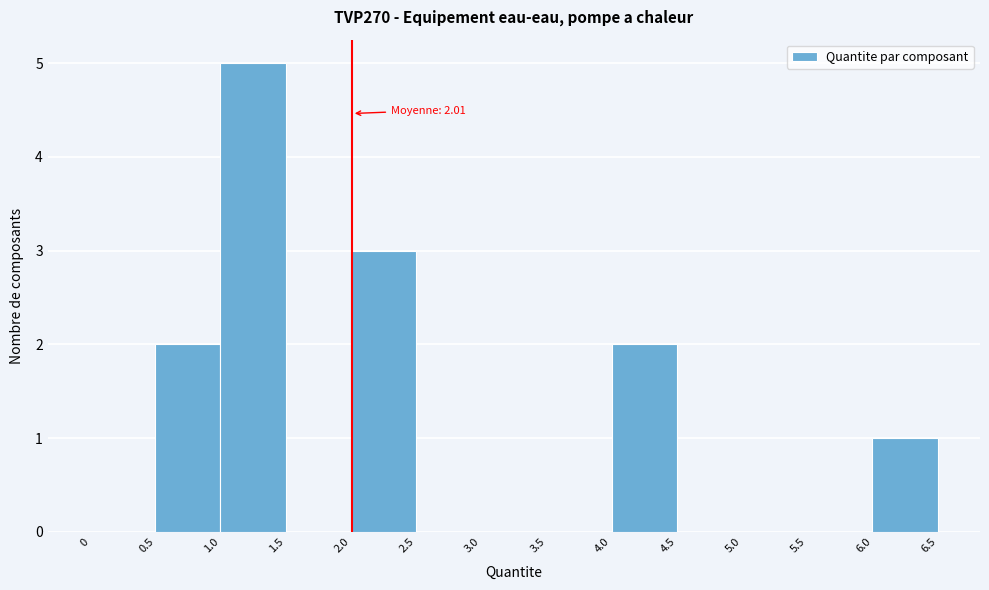

Which range on the x-axis has the tallest bar?

1.0 to 1.5